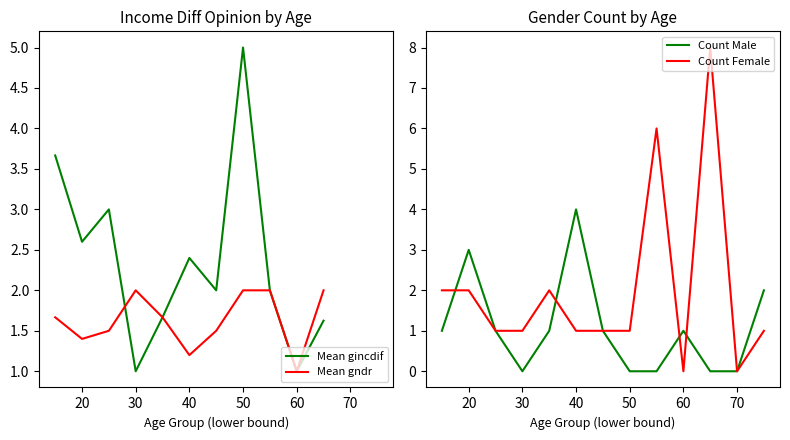

What is the approximate value of Count Male at 40?

4